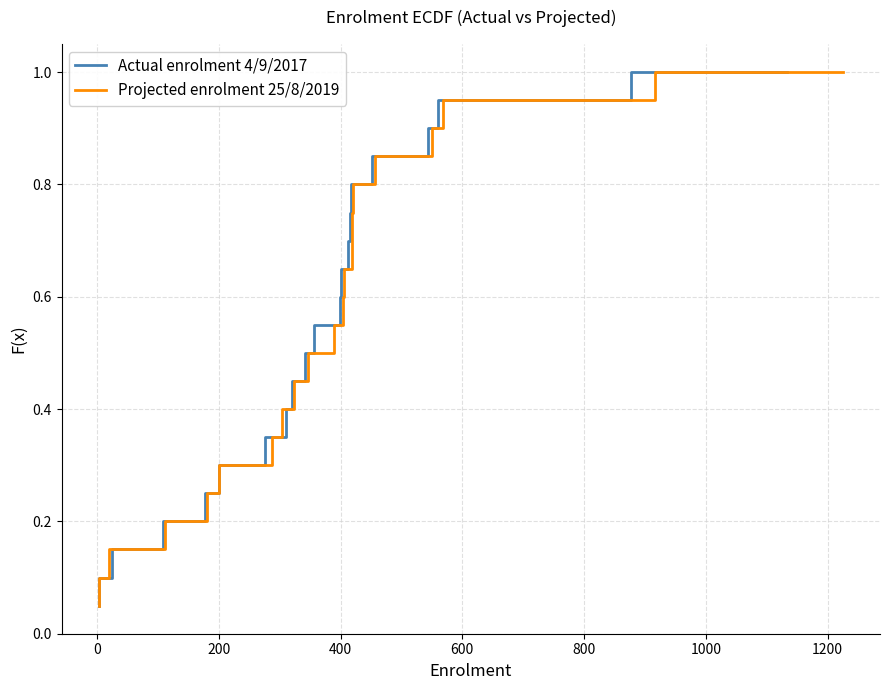

What is the maximum value for Actual enrolment 4/9/2017?

1.0